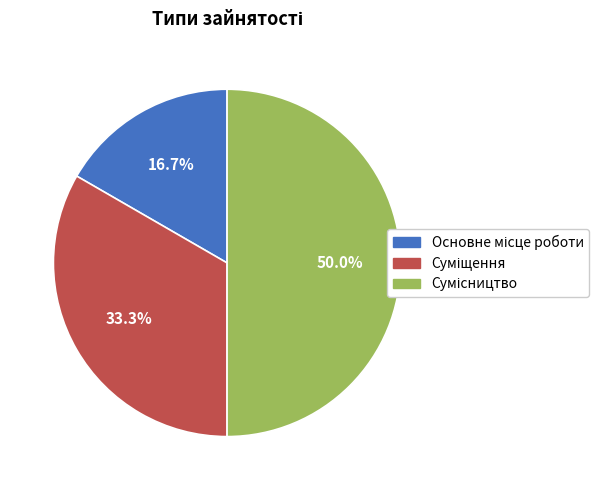

Is there any slice that represents more than half of the pie?

No